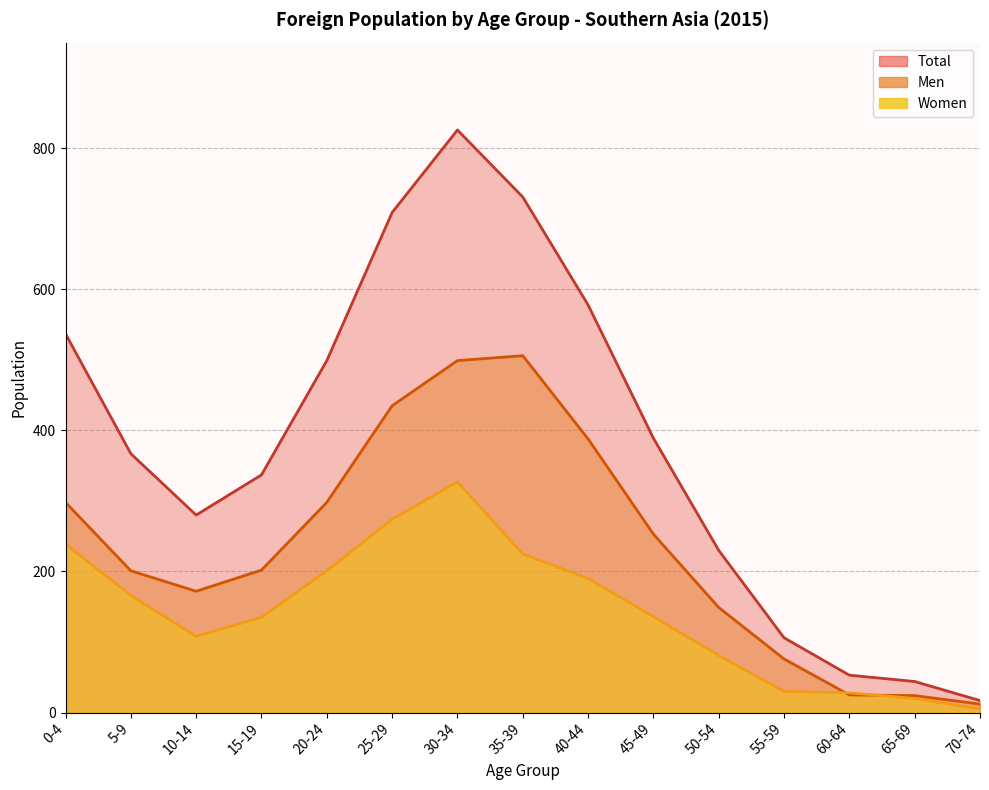

At which category does Total reach its first local peak?

30-34